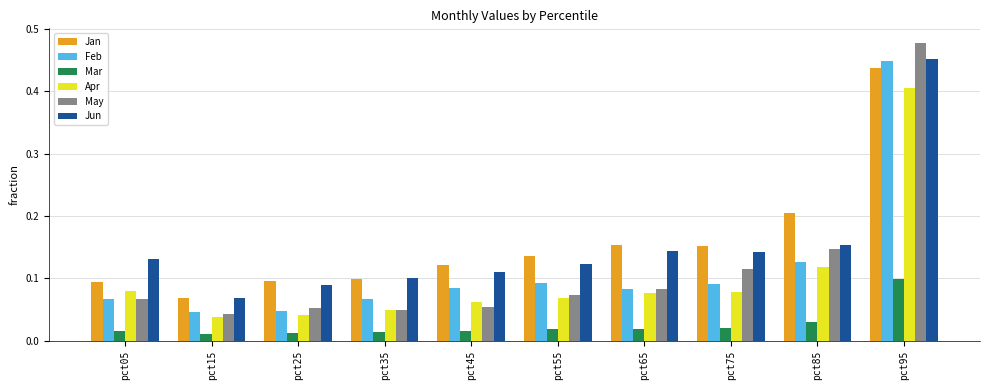

At which category is the sum across all series the highest?

pct95